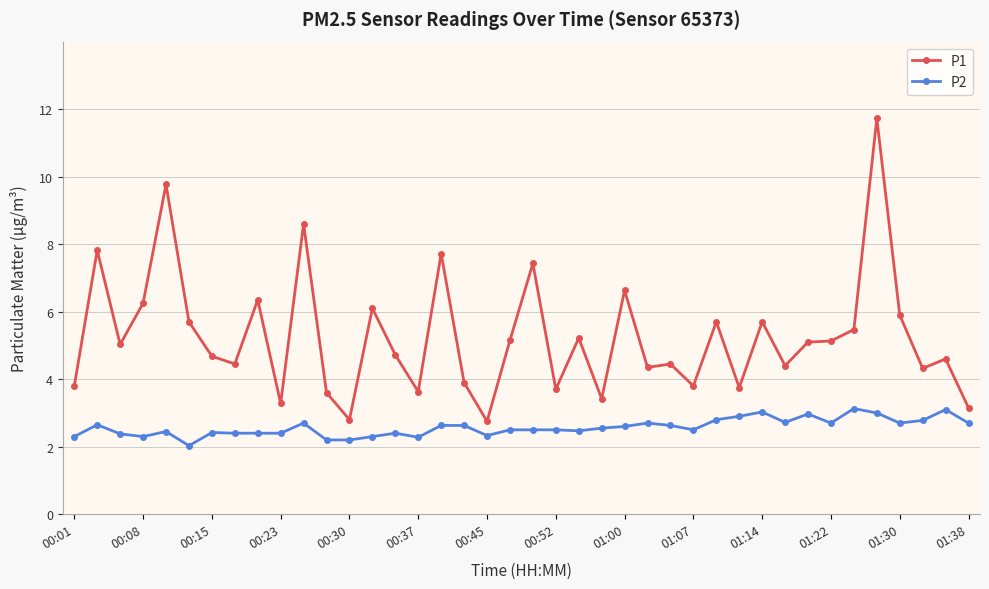

What is the value of the P2 point at the 17th from the left?

2.6